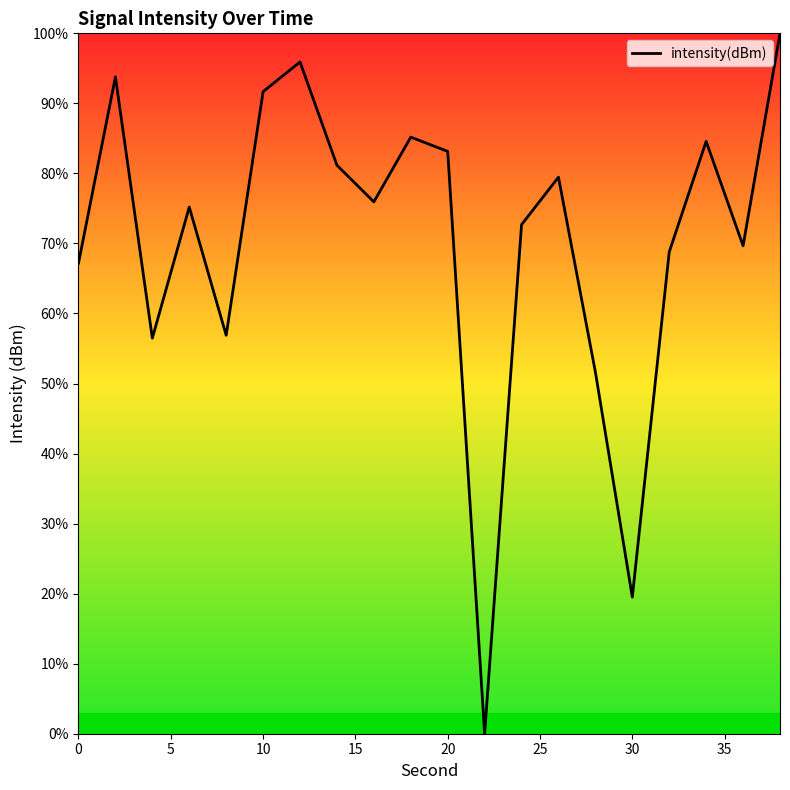

What is the greatest value displayed?

100.0